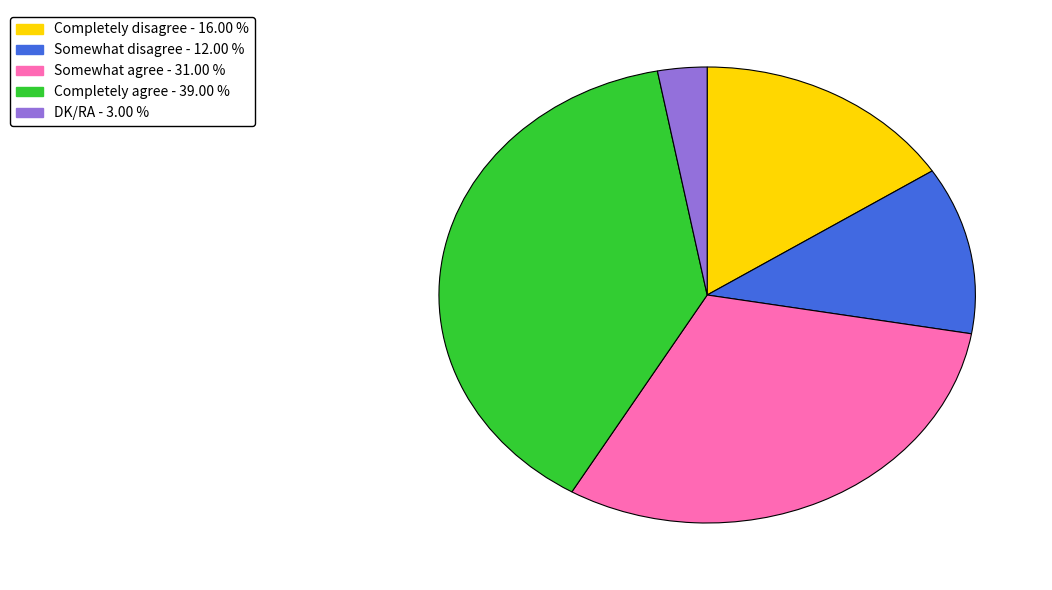

Which slice is the smallest?

DK/RA